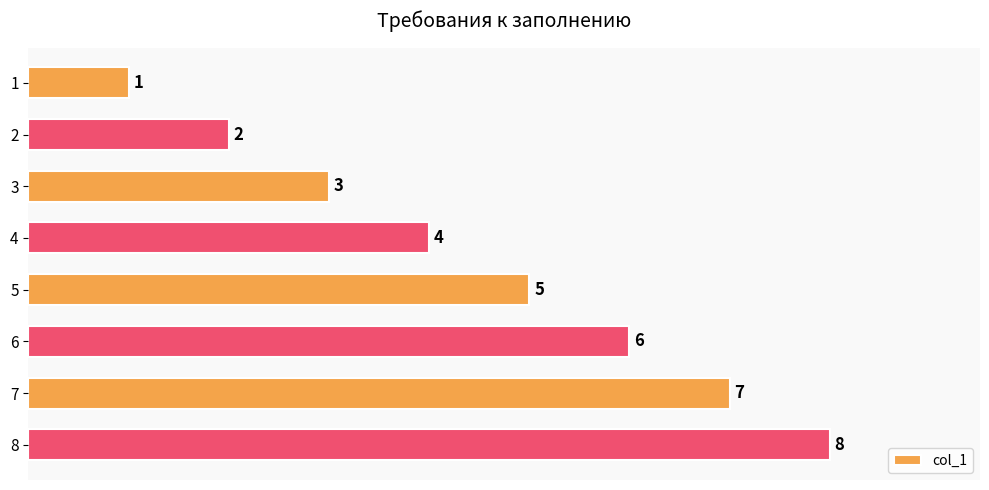

The chart shows a value of 3 at 2. True or false?

False